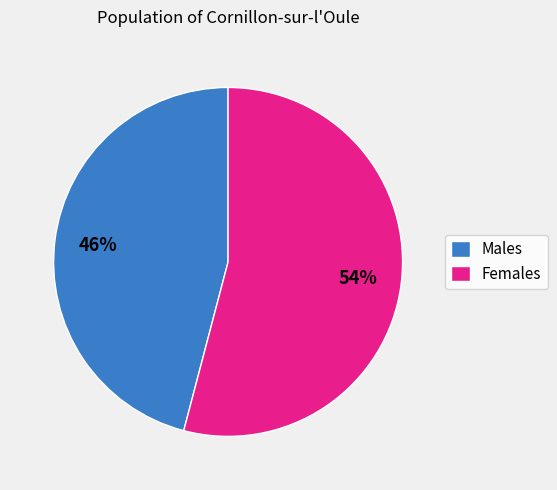

Do Males and Females together represent more than half of the pie?

Yes